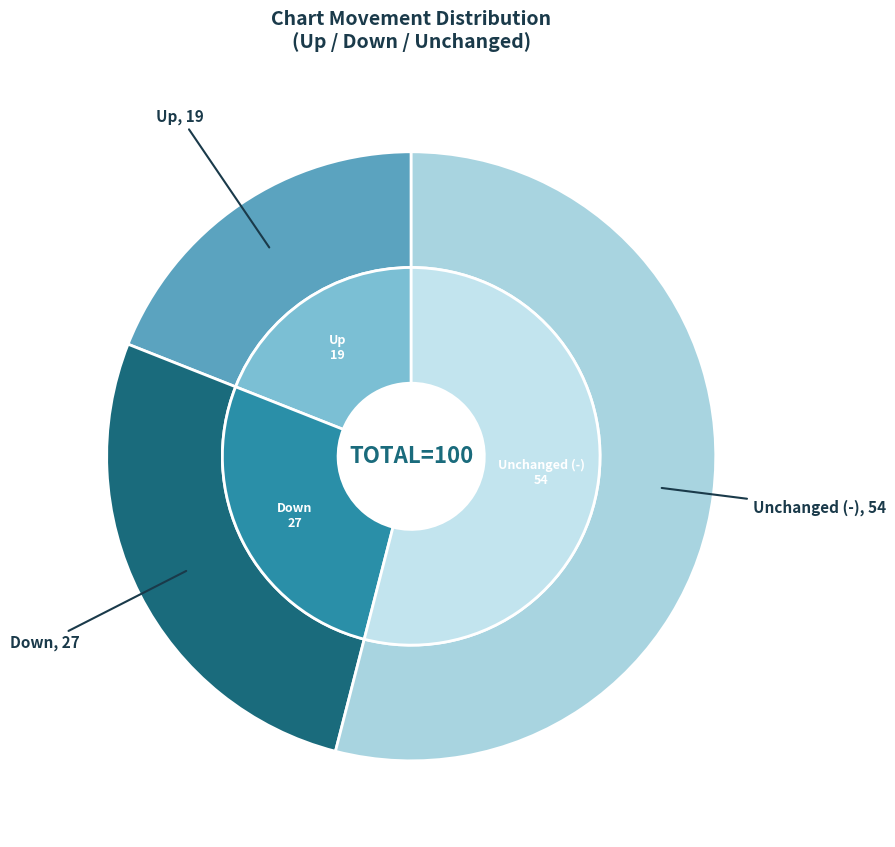

Do down and - together represent more than half of the pie?

Yes